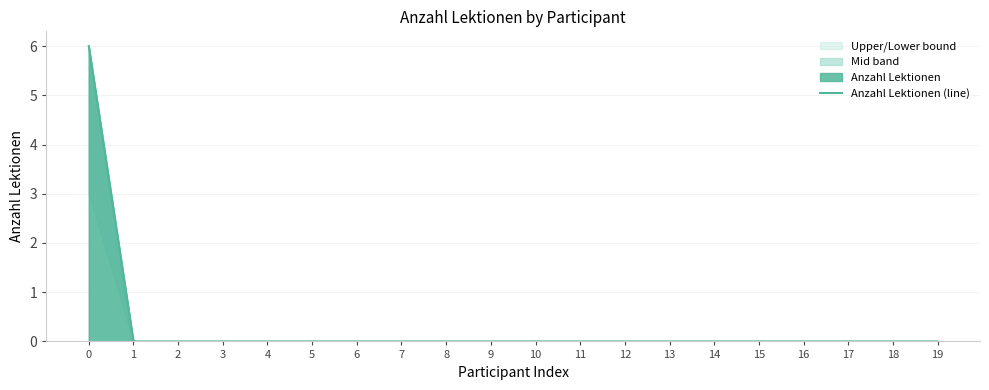

Reading left to right, list all the values displayed in this chart.

6	0	0	0	0	0	0	0	0	0	0	0	0	0	0	0	0	0	0	0